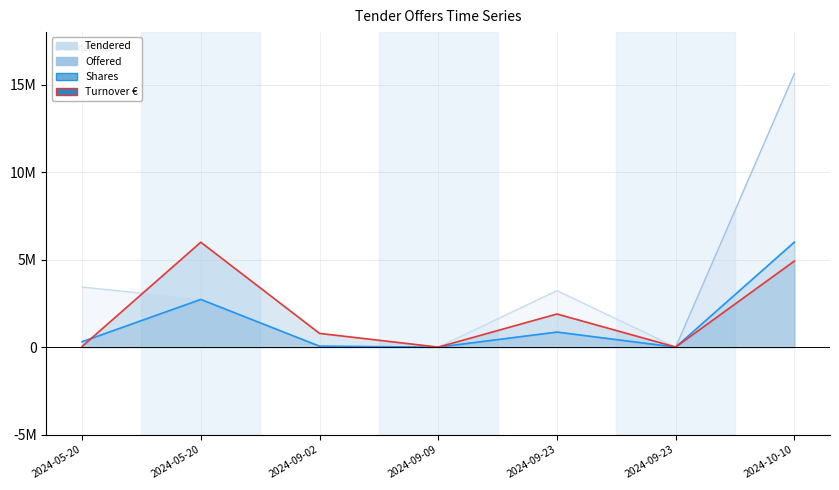

Between which two adjacent categories do Turnover and Offered first intersect?

2024-05-20 and 2024-05-20